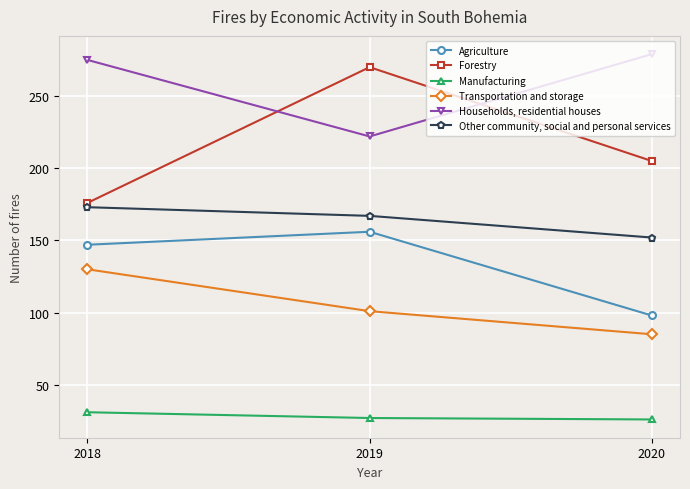

Which series has the largest range (max minus min)?

Forestry